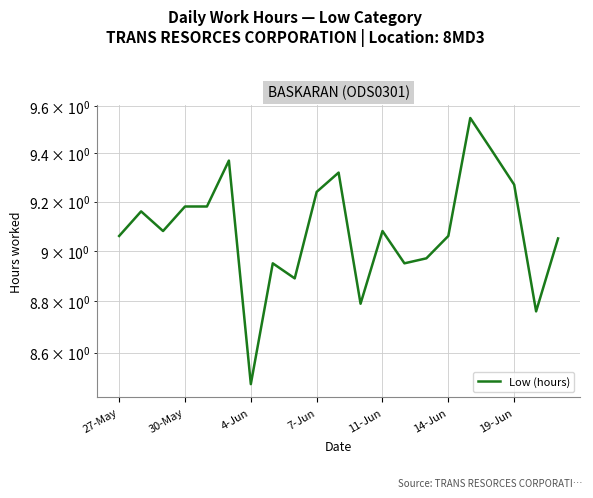

True or false: the data shows 9.1 at 20.

True